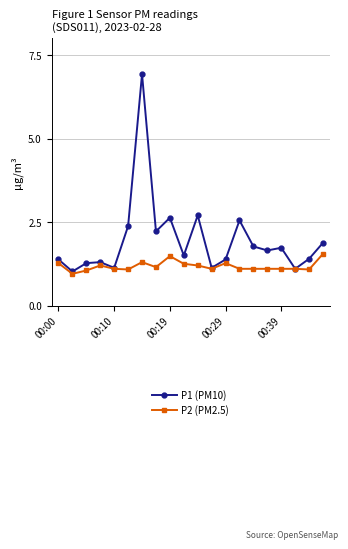

How many categories are shown in the chart?

20